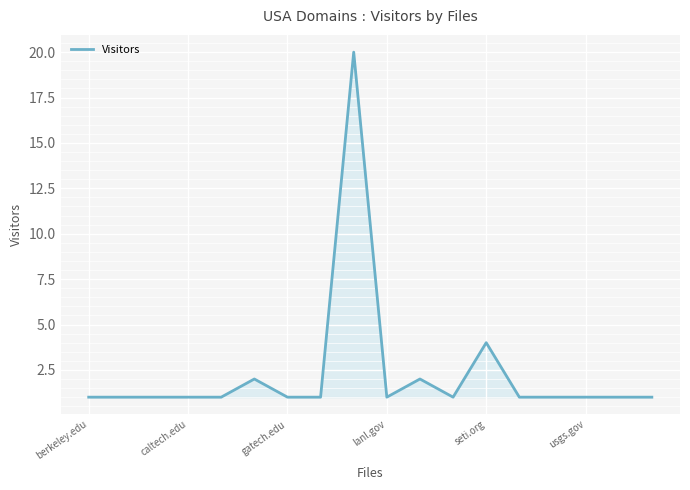

What is the difference between the maximum and minimum values?

19